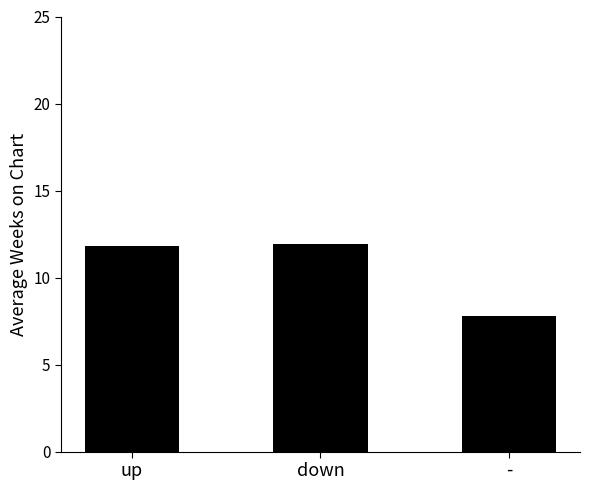

Is it true that the value at - is 4.1?

False